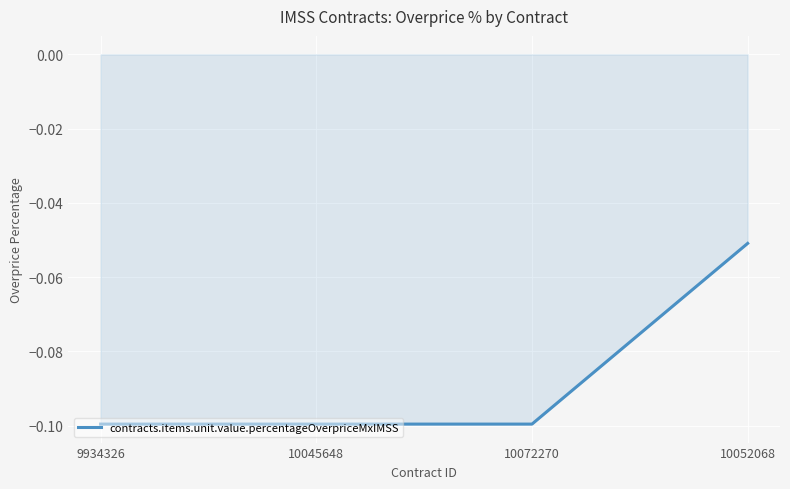

Which has a higher value, 10052068 or 9934326?

10052068